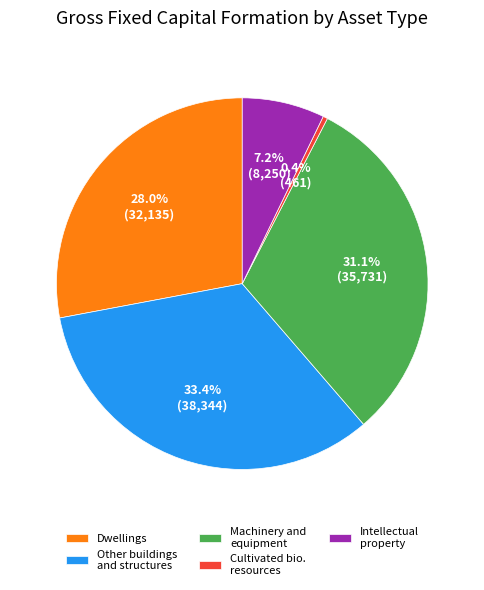

Is there a majority slice in this chart?

No